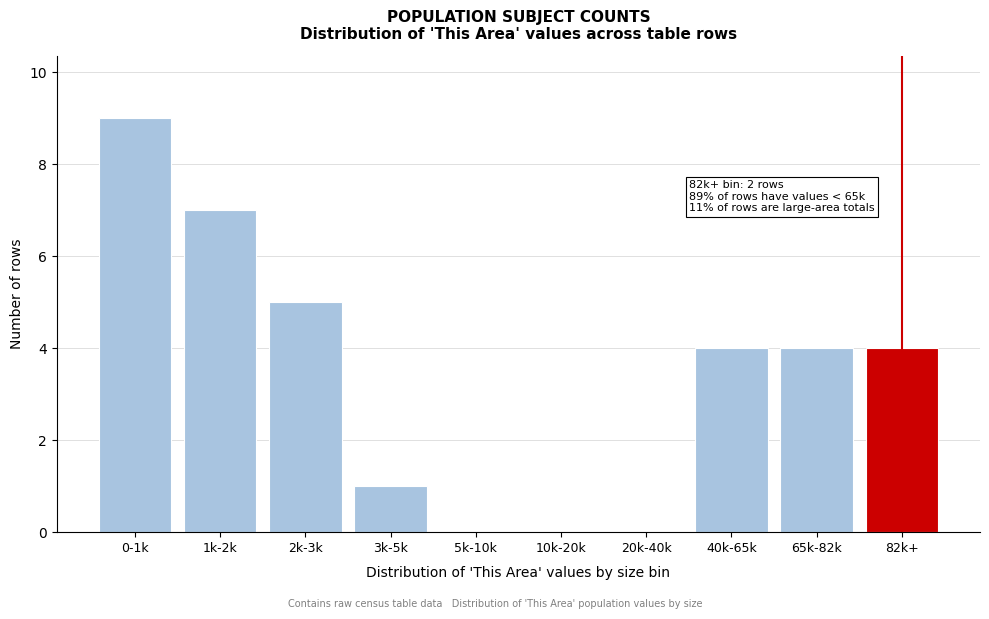

Reading left to right, list all the values displayed in this chart.

0-1k=9	1k-2k=7	2k-3k=5	3k-5k=1	5k-10k=0	10k-20k=0	20k-40k=0	40k-65k=4	65k-82k=4	82k+=4